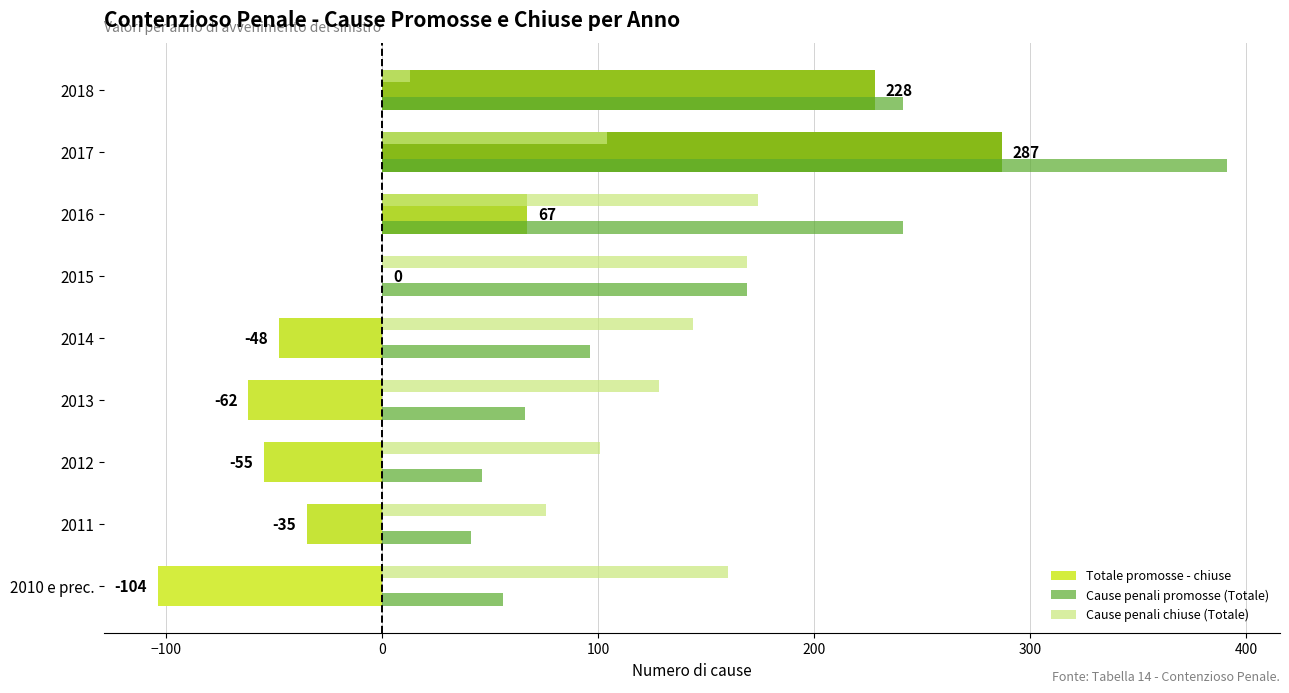

Which series changed the most between 2011 and 2017?

Cause penali promosse (Totale)